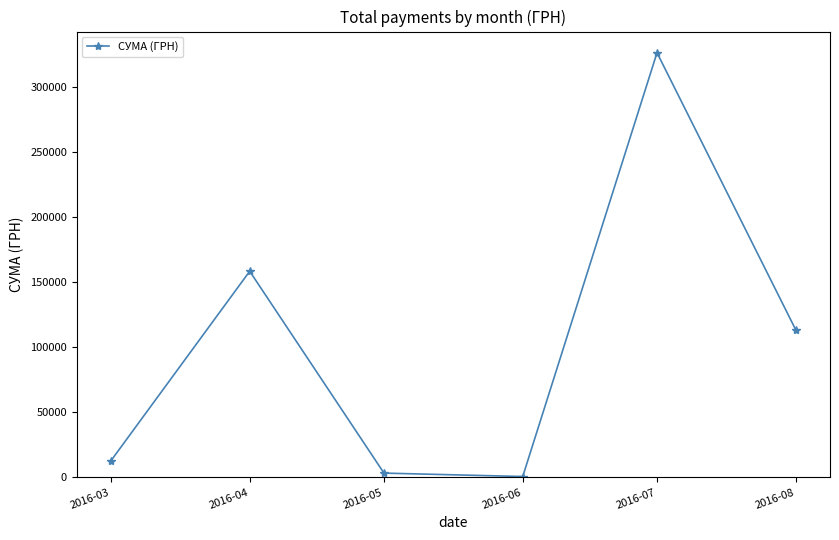

Which label corresponds to the largest value in the chart?

2016-07